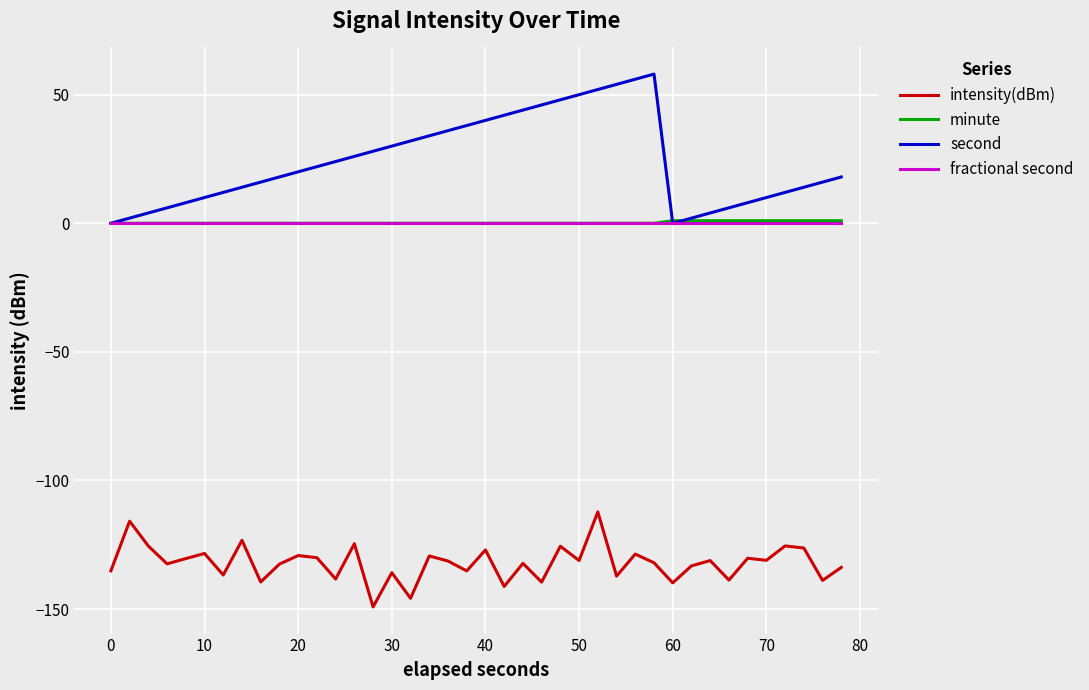

Which series has the largest range (max minus min)?

second